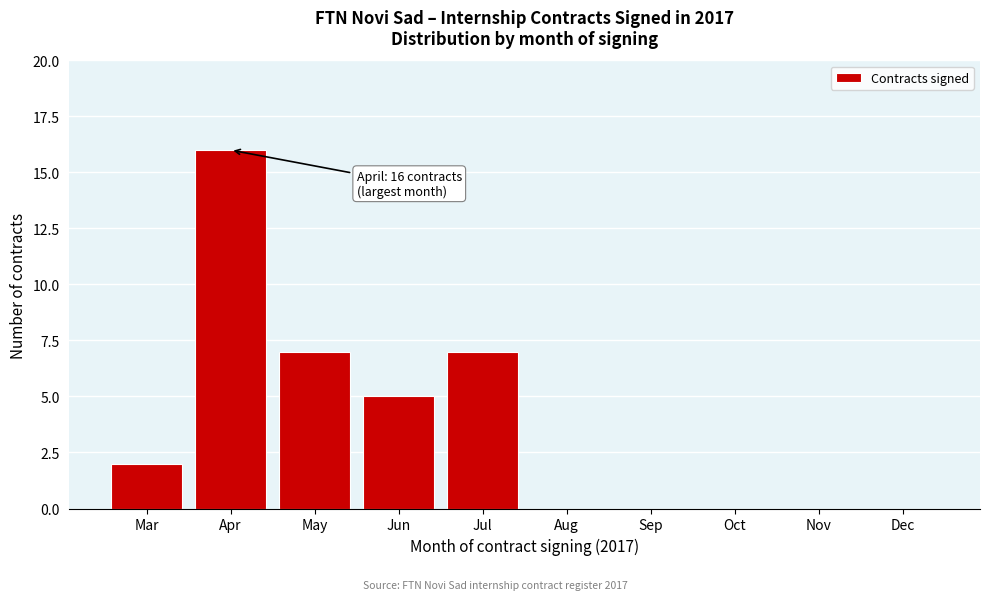

Reading right to left, what are all the values shown in this chart?

Dec=0	Nov=0	Oct=0	Sep=0	Aug=0	Jul=7	Jun=5	May=7	Apr=16	Mar=2